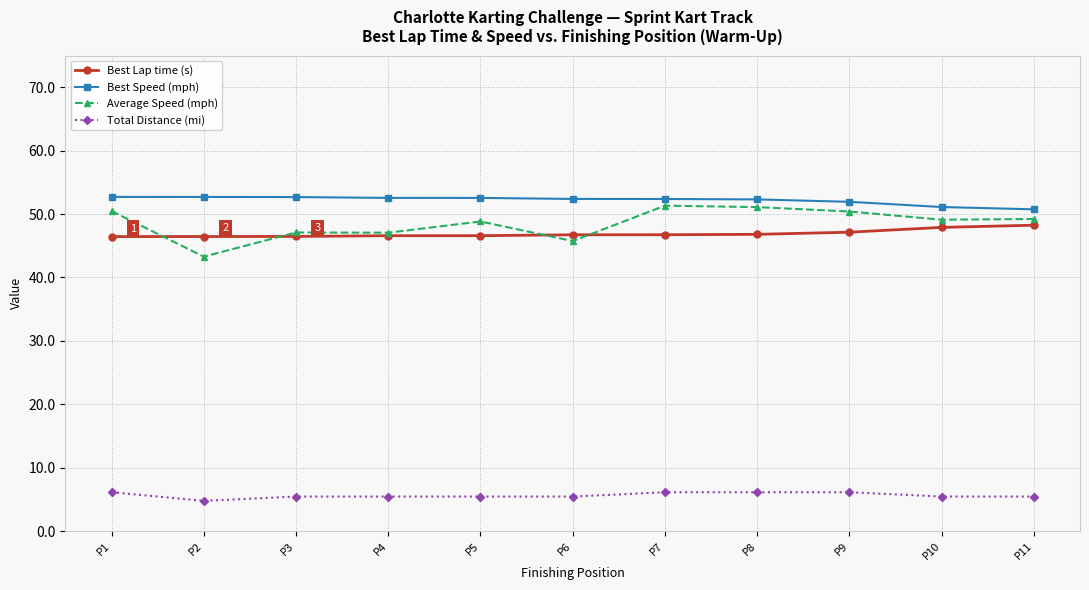

What is the difference between the second highest and second lowest values in the Best Speed (mph) series?

1.6